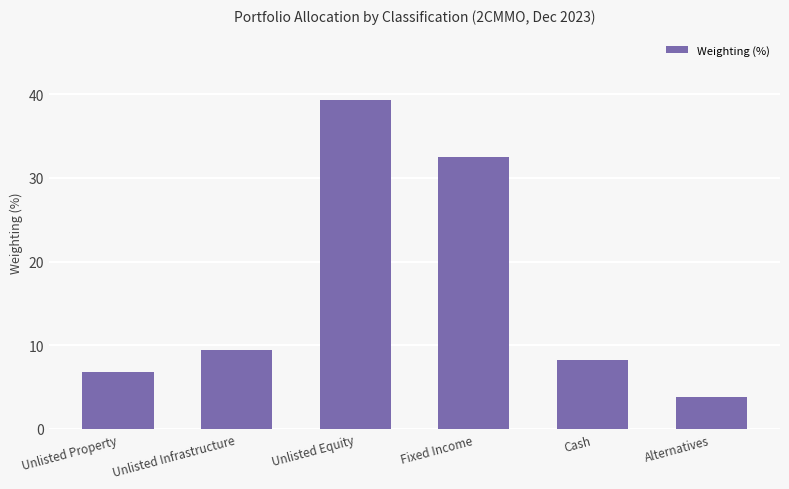

Read the value at Fixed Income.

32.5